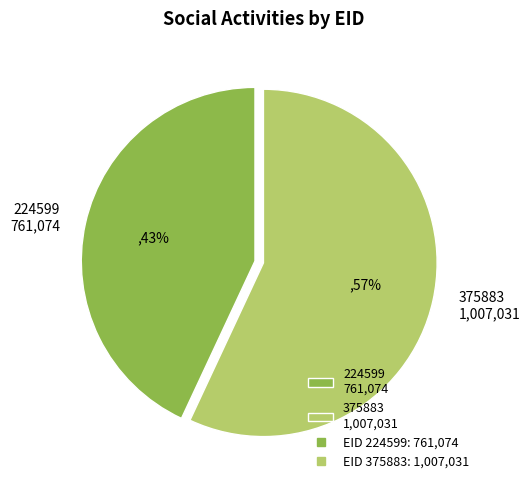

Which slice is the smallest?

224599